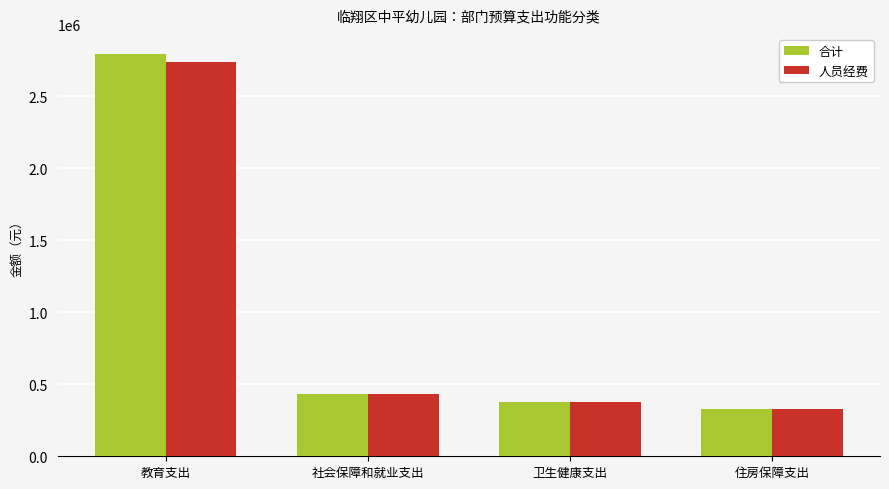

Reading right to left, extract all data points from this chart.

合计: 住房保障支出=325921.0	卫生健康支出=373634.2	社会保障和就业支出=434561.3	教育支出=2793685.8
人员经费: 住房保障支出=325921.0	卫生健康支出=373634.2	社会保障和就业支出=434561.3	教育支出=2739365.7